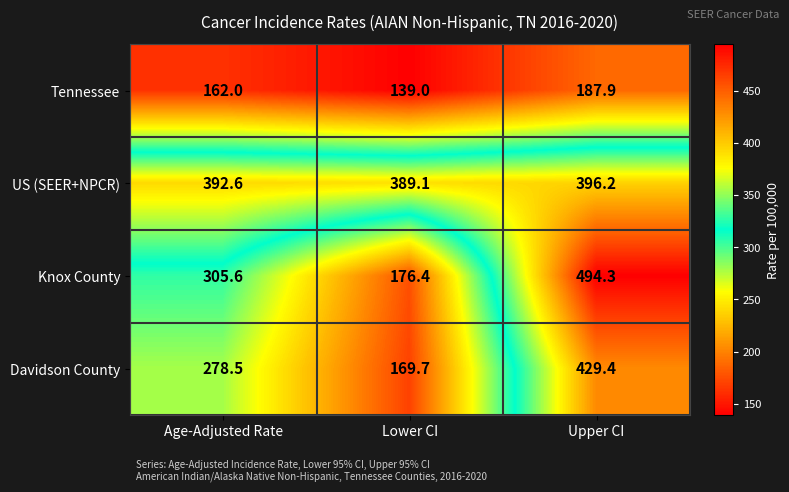

What is the difference between the maximum and second lowest values in the Tennessee series?

25.9